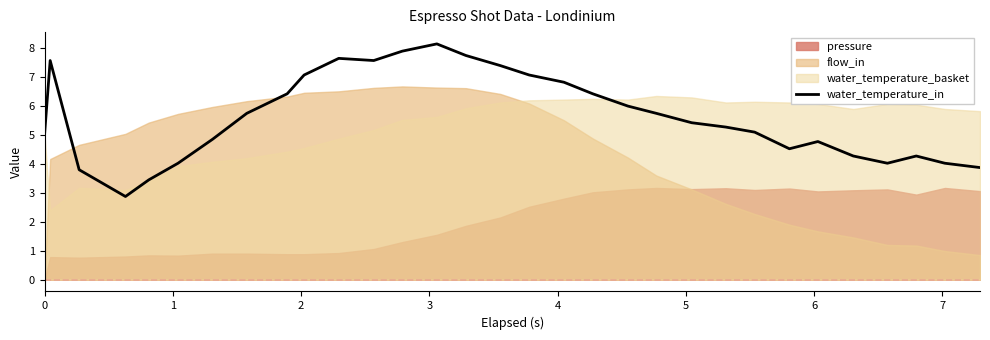

How many lines are shown in the chart?

1